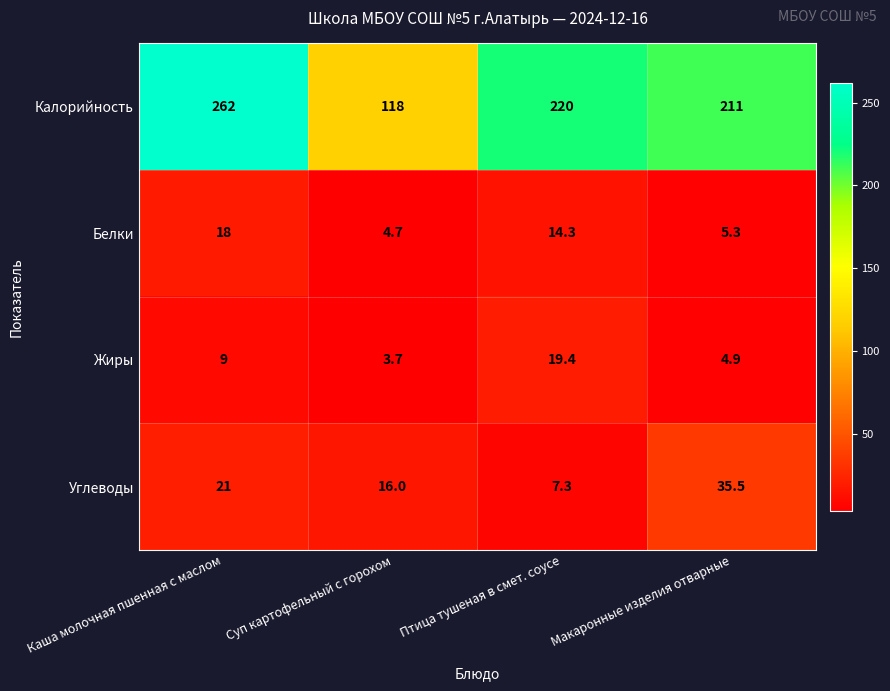

What is the difference between the Белки values at Макаронные изделия отварные and Каша молочная пшенная с маслом?

12.7